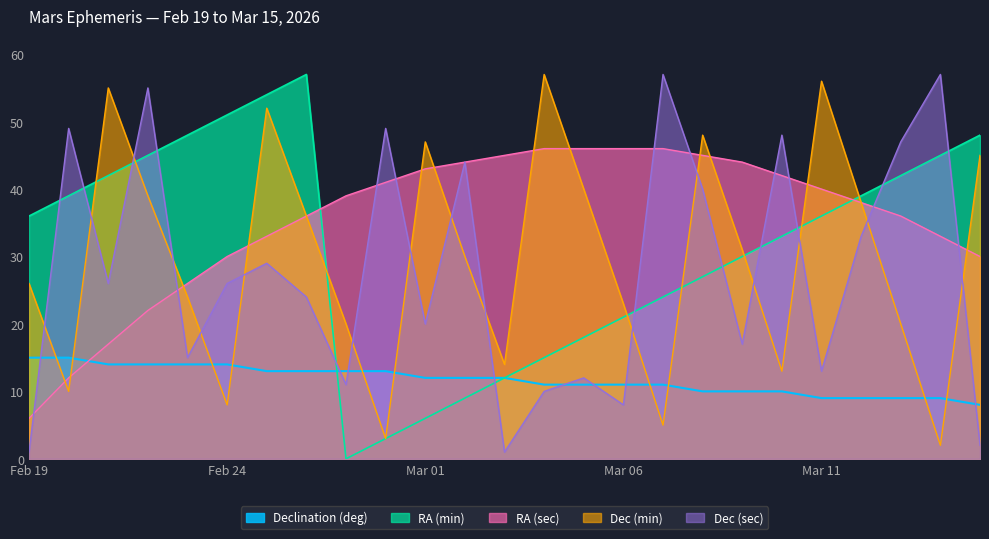

True or false: RA (min) and Dec (sec) cross at least once.

True